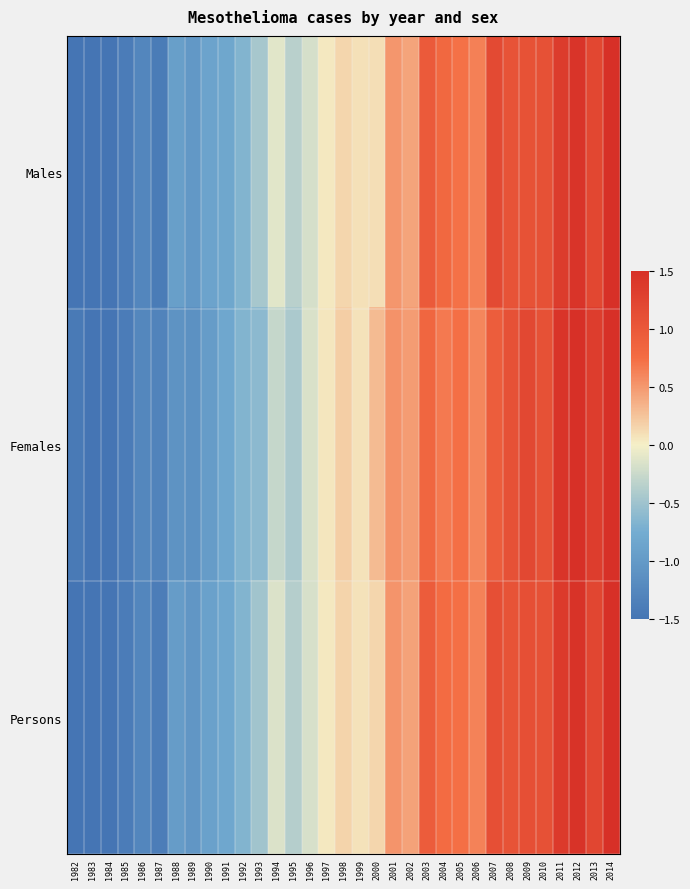

Reading right to left, list all the values displayed in this chart.

Males: 2014=1.5	2013=1.2	2012=1.4	2011=1.3	2010=1.1	2009=1.1	2008=1.1	2007=1.2	2006=0.6	2005=0.7	2004=0.8	2003=1.0	2002=0.4	2001=0.5	2000=0.1	1999=0.1	1998=0.1	1997=0.0	1996=-0.2	1995=-0.3	1994=-0.1	1993=-0.5	1992=-0.7	1991=-0.8	1990=-0.9	1989=-1.0	1988=-0.9	1987=-1.4	1986=-1.3	1985=-1.4	1984=-1.6	1983=-1.7	1982=-1.6
Females: 2014=1.6	2013=1.3	2012=1.5	2011=1.4	2010=1.1	2009=1.2	2008=1.1	2007=0.9	2006=0.6	2005=0.7	2004=0.7	2003=0.8	2002=0.5	2001=0.5	2000=0.3	1999=0.1	1998=0.2	1997=0.1	1996=-0.2	1995=-0.4	1994=-0.3	1993=-0.6	1992=-0.7	1991=-0.8	1990=-1.0	1989=-1.1	1988=-1.1	1987=-1.3	1986=-1.3	1985=-1.4	1984=-1.5	1983=-1.6	1982=-1.4
Persons: 2014=1.5	2013=1.2	2012=1.4	2011=1.4	2010=1.1	2009=1.1	2008=1.1	2007=1.1	2006=0.6	2005=0.7	2004=0.8	2003=0.9	2002=0.4	2001=0.5	2000=0.1	1999=0.1	1998=0.2	1997=0.0	1996=-0.2	1995=-0.4	1994=-0.1	1993=-0.5	1992=-0.7	1991=-0.8	1990=-0.9	1989=-1.1	1988=-1.0	1987=-1.4	1986=-1.3	1985=-1.4	1984=-1.6	1983=-1.6	1982=-1.6